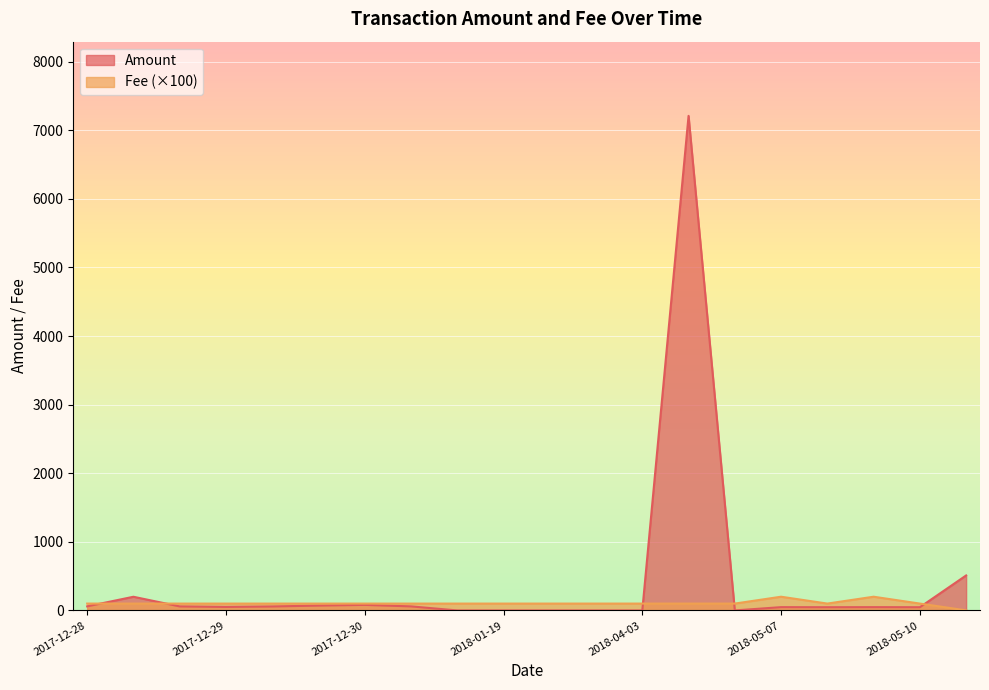

List the series in order of their peak value, highest first.

Amount, Fee (×100)